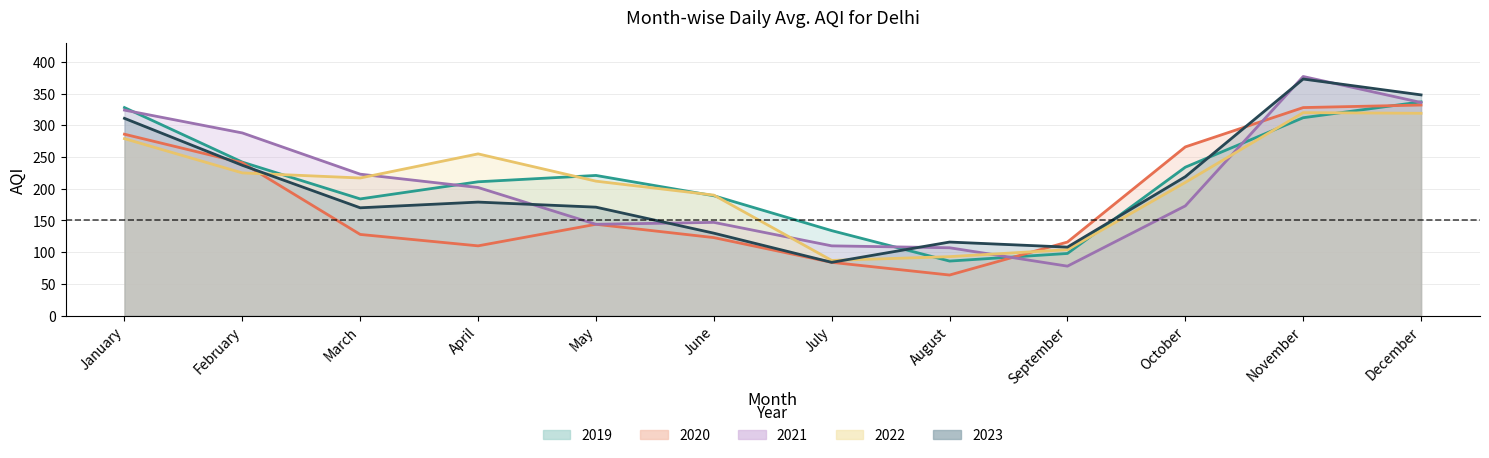

Reading left to right, what are all the values shown in this chart?

2019: January=328	February=242	March=184	April=211	May=221	June=189	July=134	August=86	September=98	October=234	November=312	December=337
2020: January=286	February=241	March=128	April=110	May=144	June=123	July=84	August=64	September=116	October=266	November=328	December=332
2021: January=324	February=288	March=223	April=202	May=144	June=147	July=110	August=107	September=78	October=173	November=377	December=336
2022: January=279	February=225	March=217	April=255	May=212	June=190	July=87	August=93	September=104	October=210	November=320	December=319
2023: January=311	February=237	March=170	April=179	May=171	June=130	July=84	August=116	September=108	October=219	November=373	December=348